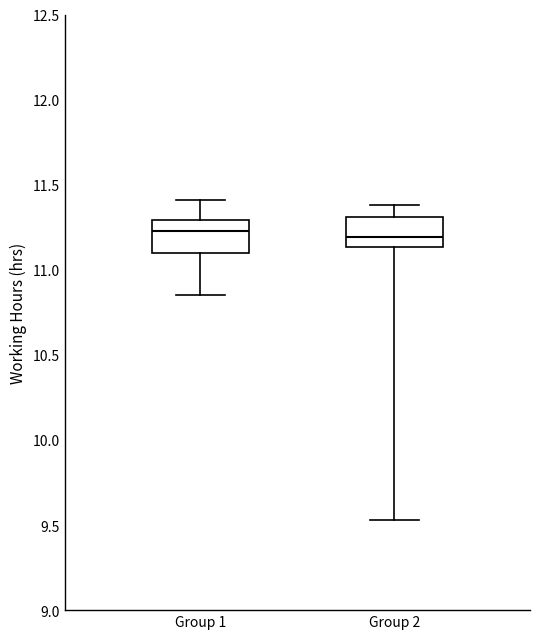

Reading left to right, read every box against the y-axis: the position of its median line, the range the box covers, and the ends of its whiskers. The values are not printed on the chart, so give them approximately, as read against the axis.

Group 1: median 11.25, box 11.10 to 11.30, whiskers 10.85 to 11.40
Group 2: median 11.20, box 11.15 to 11.30, whiskers 9.55 to 11.40